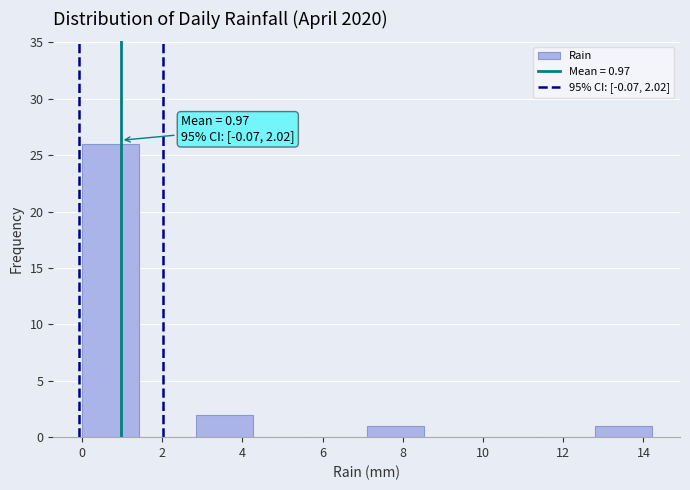

Which range on the x-axis has the tallest bar?

0.00 to 1.42